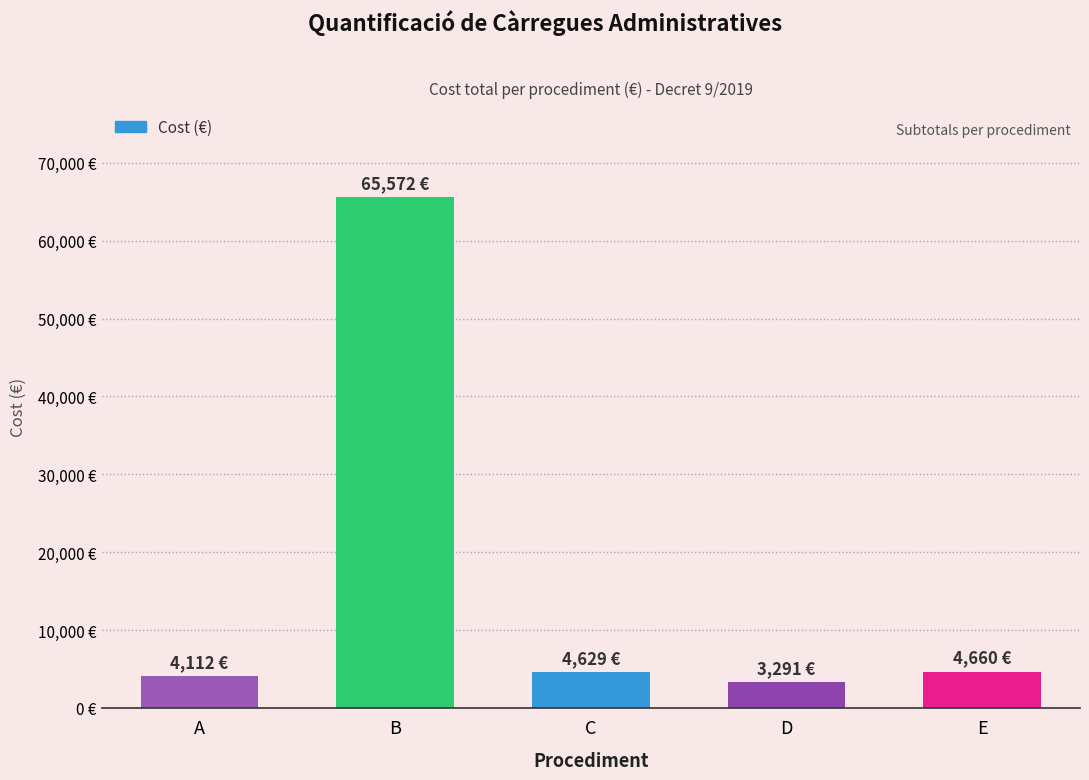

Does the chart contain any negative values?

No